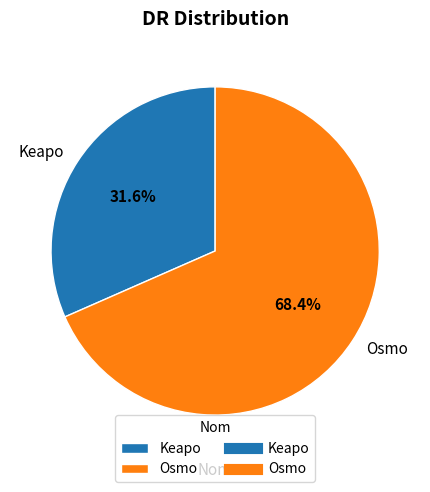

To the nearest percent, what portion does Osmo represent?

68%